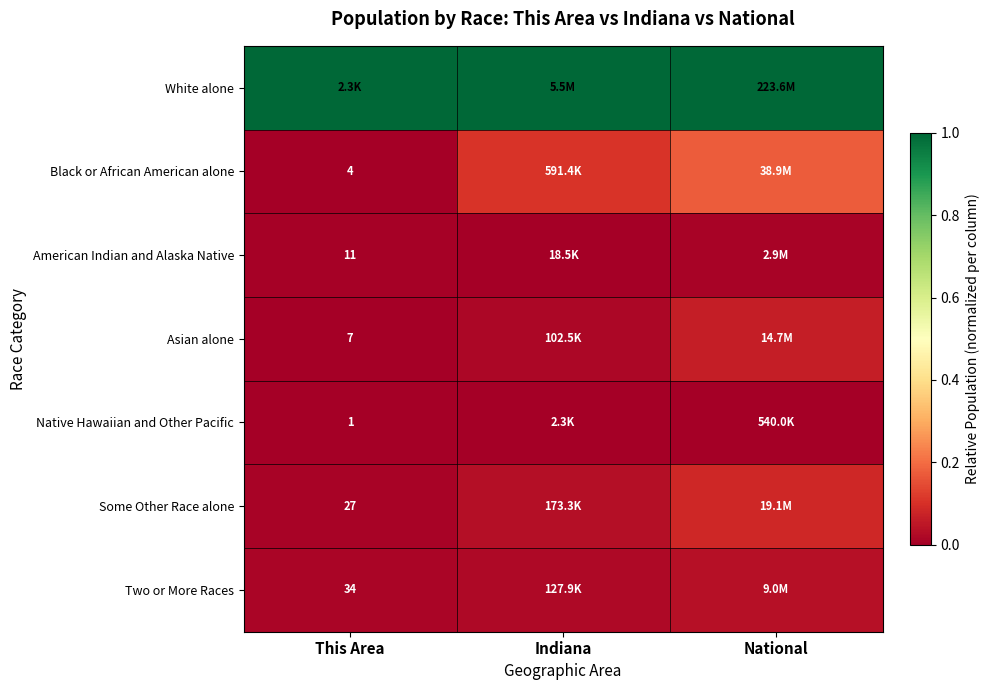

What is the total value across all series at Indiana?

1.2